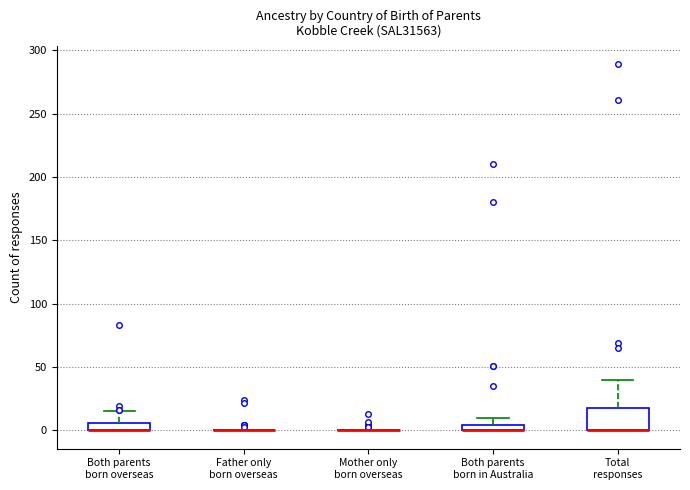

Comparing the boxes themselves (not the whiskers), which one is the tallest?

Total responses